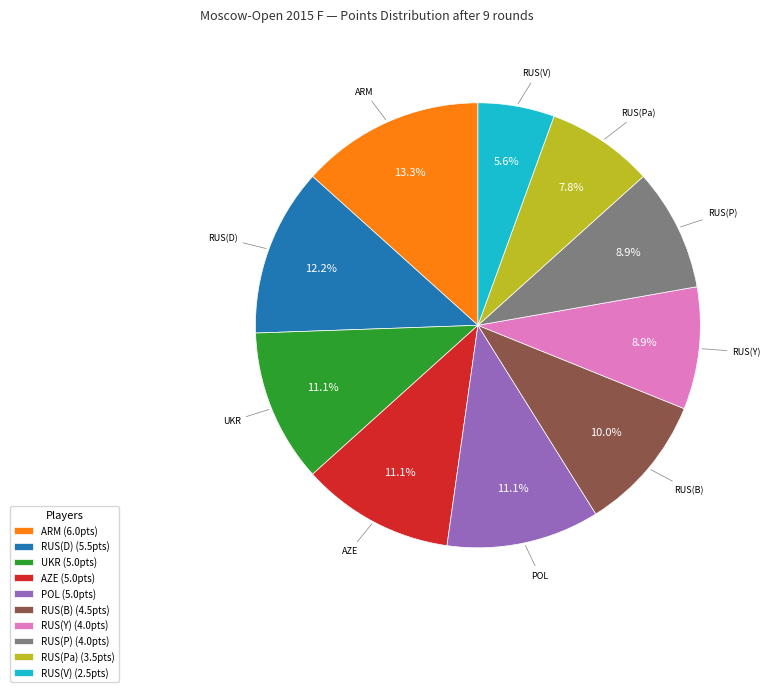

Which has a higher value, POL (5.0pts) or RUS(V) (2.5pts)?

POL (5.0pts)